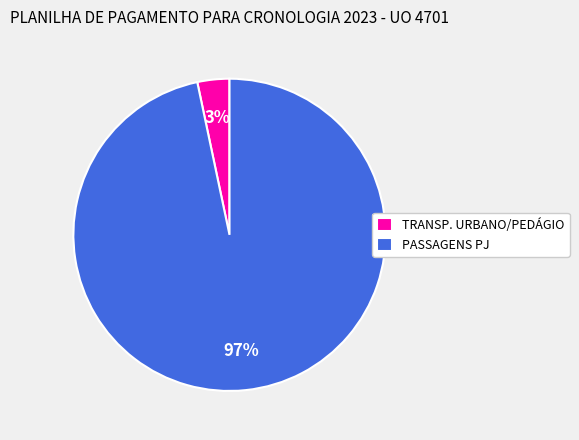

To the nearest percent, what portion does TRANSP. URBANO/PEDÁGIO represent?

3%